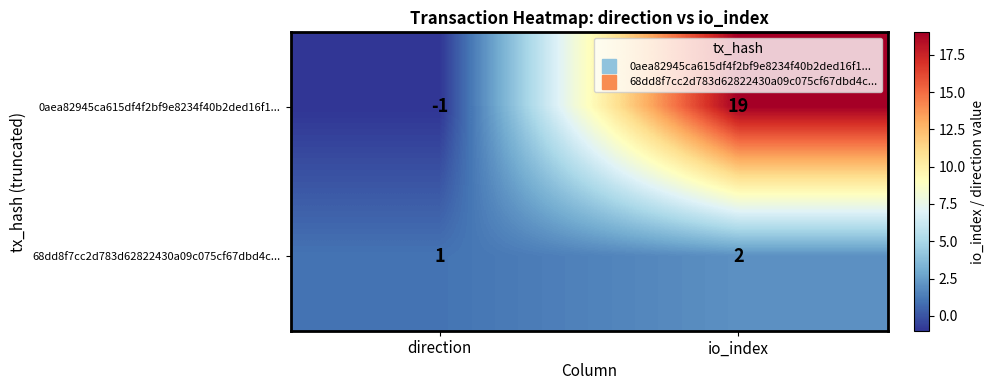

Rank the series by their maximum value, from highest to lowest.

0aea82945ca615df4f2bf9e8234f40b2ded16f1..., 68dd8f7cc2d783d62822430a09c075cf67dbd4c...